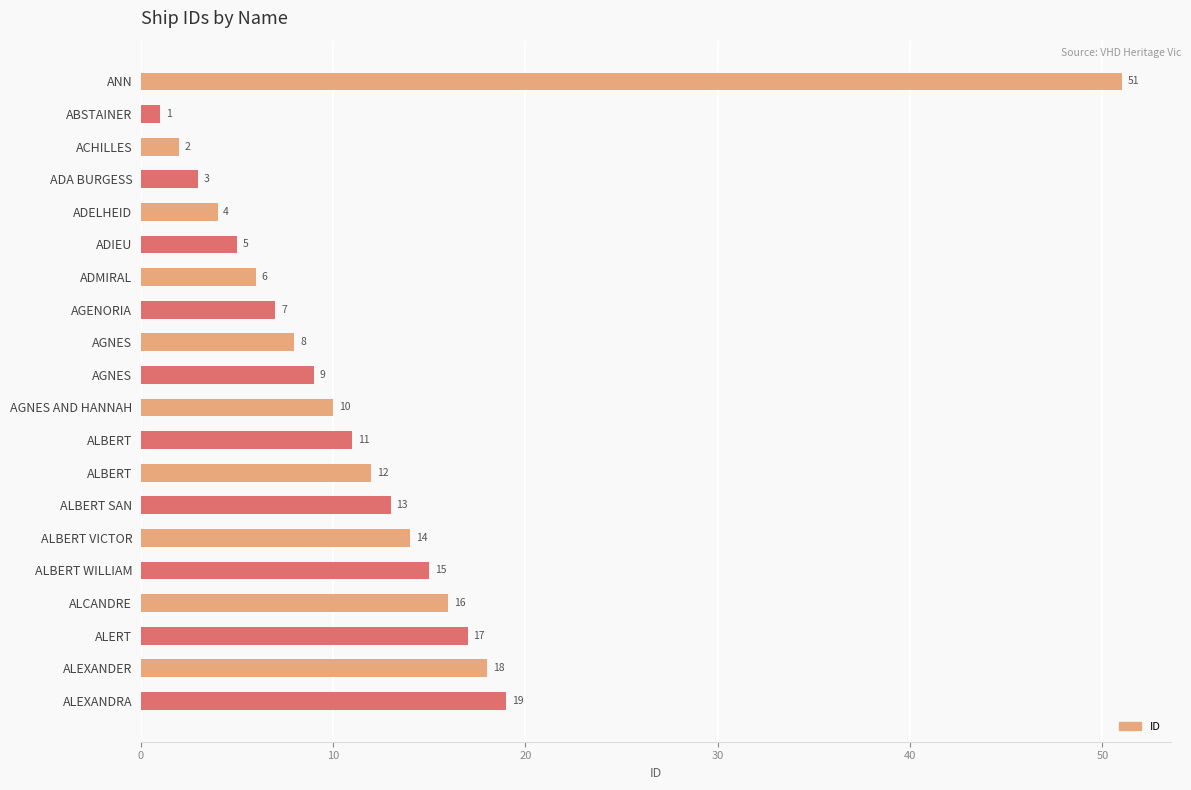

How many data points does each series have?

20